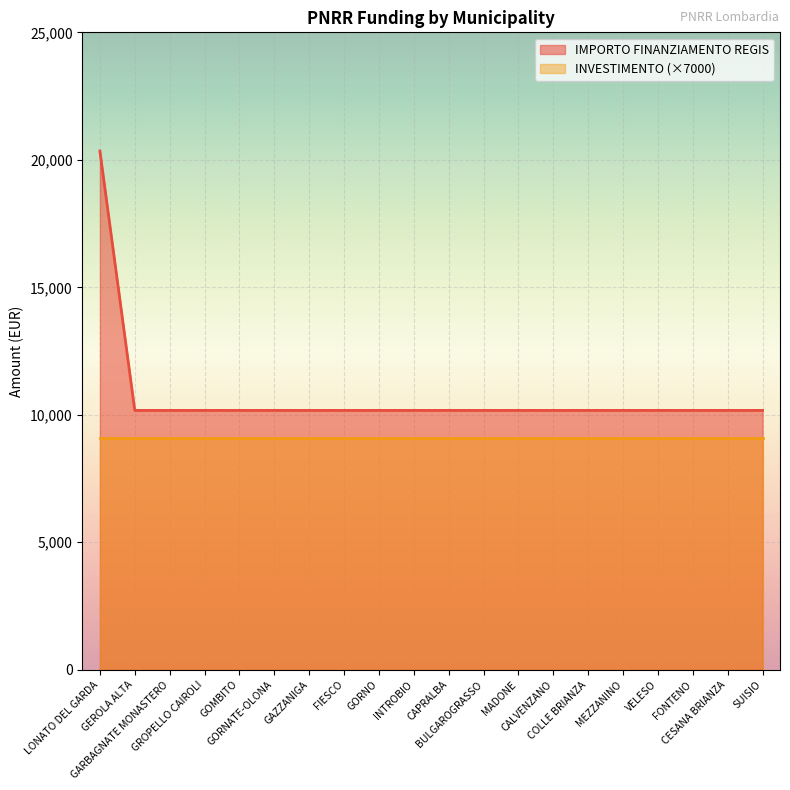

Where is the data nearest to the value 15258?

LONATO DEL GARDA